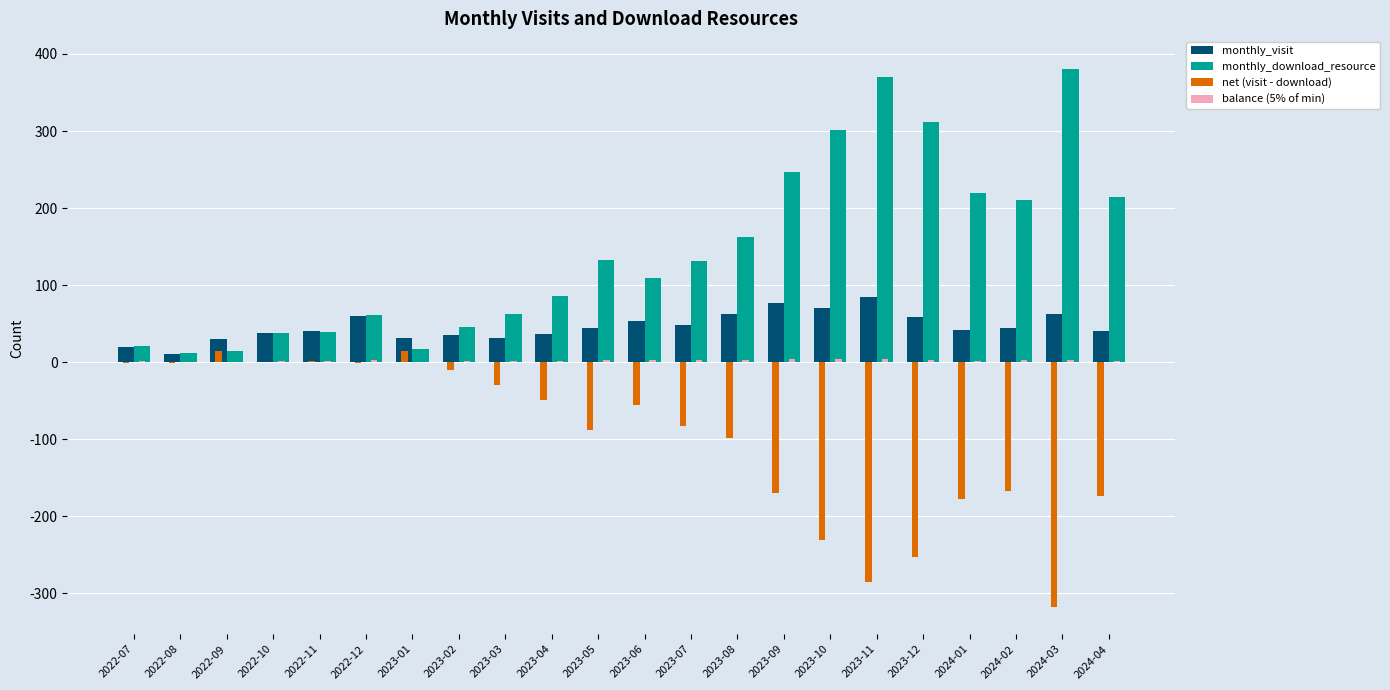

The value of net (visit - download) at 2023-12 is -158.6. True or false?

False